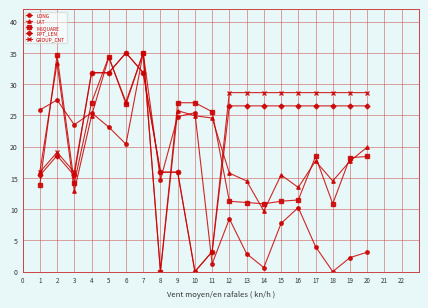

How many lines are shown in the chart?

5